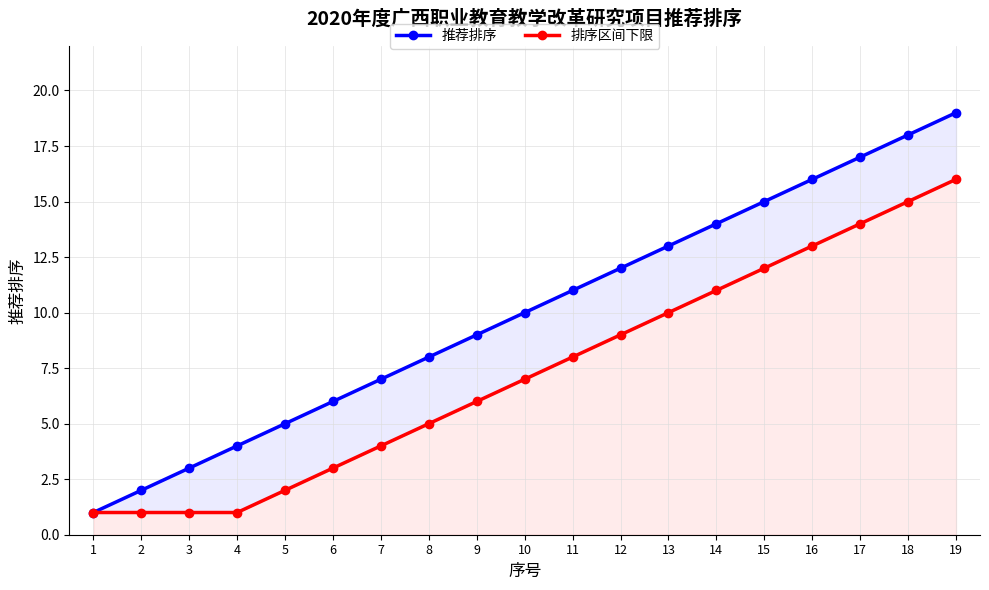

True or false: 排序区间下限 and 推荐排序 intersect in this chart.

False